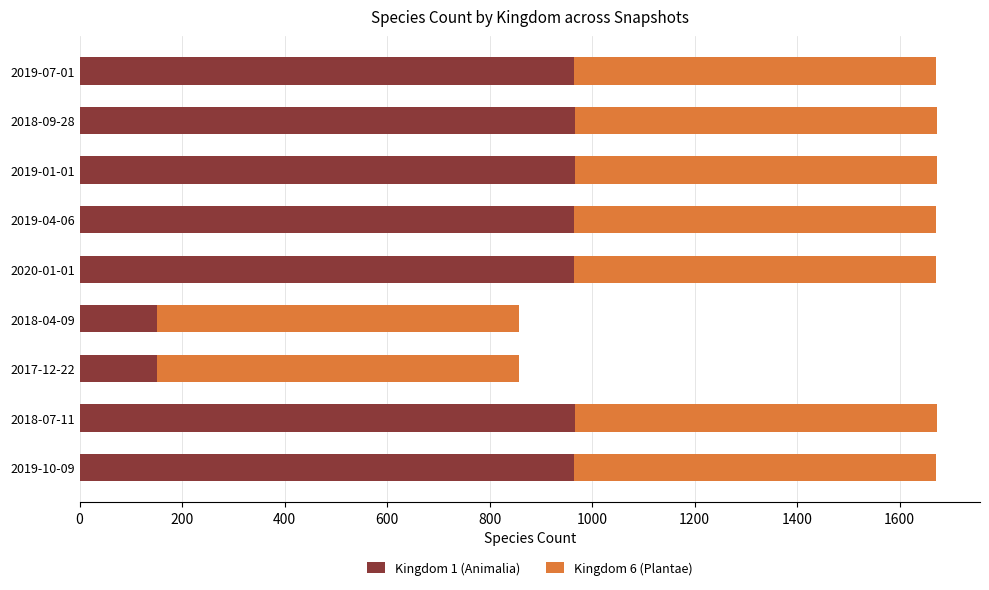

What is the lowest value of the Kingdom 1 (Animalia) series?

151